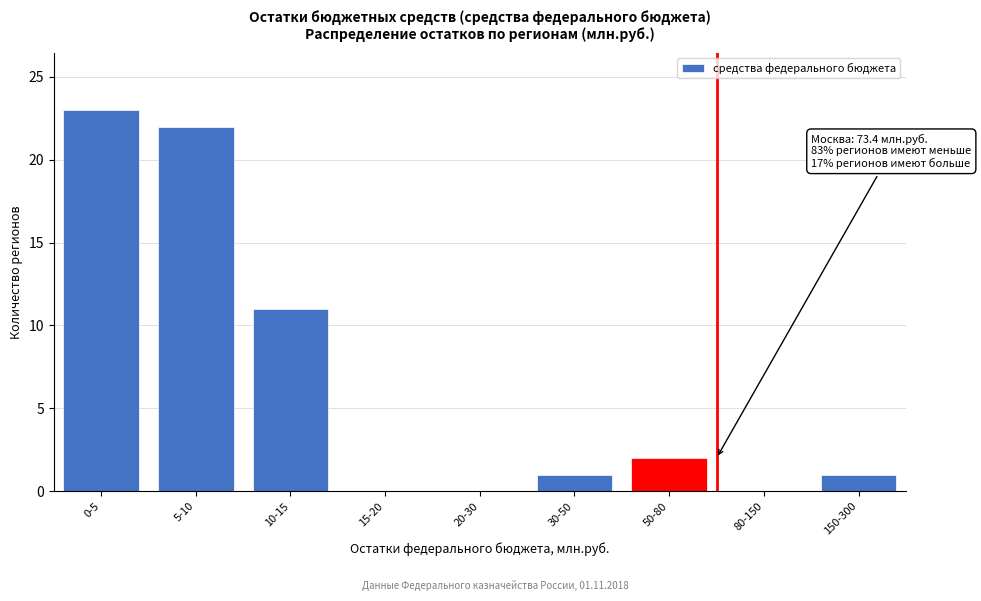

Reading left to right, list all the values displayed in this chart.

0-5=23	5-10=22	10-15=11	15-20=0	20-30=0	30-50=1	50-80=2	80-150=0	150-300=1